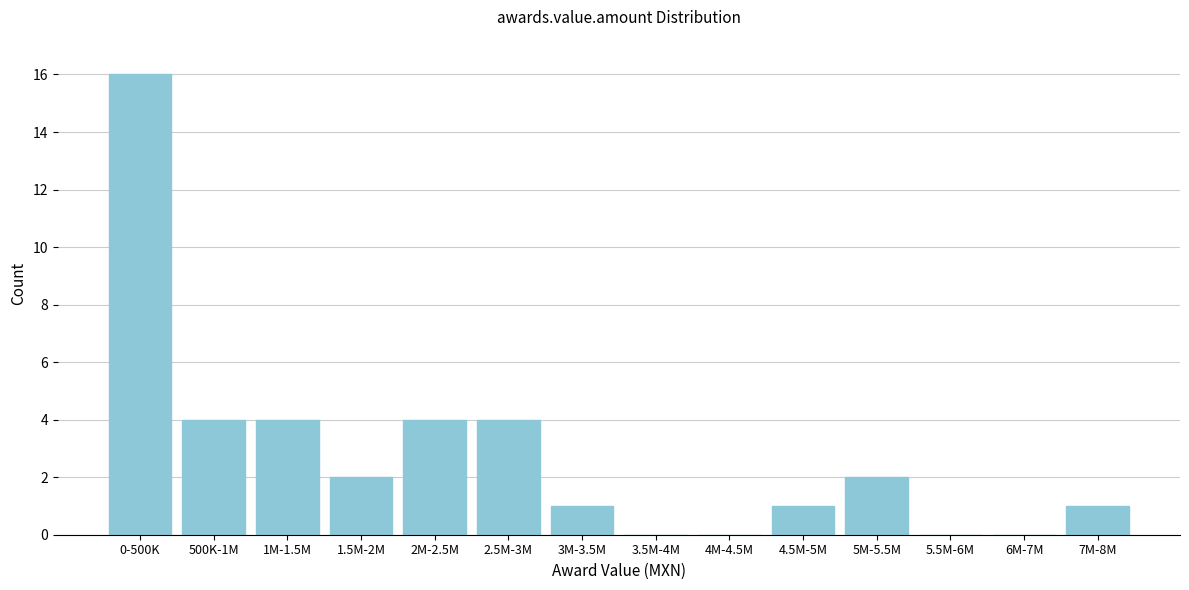

Reading right to left, what are all the values shown in this chart?

7M-8M=1	6M-7M=0	5.5M-6M=0	5M-5.5M=2	4.5M-5M=1	4M-4.5M=0	3.5M-4M=0	3M-3.5M=1	2.5M-3M=4	2M-2.5M=4	1.5M-2M=2	1M-1.5M=4	500K-1M=4	0-500K=16